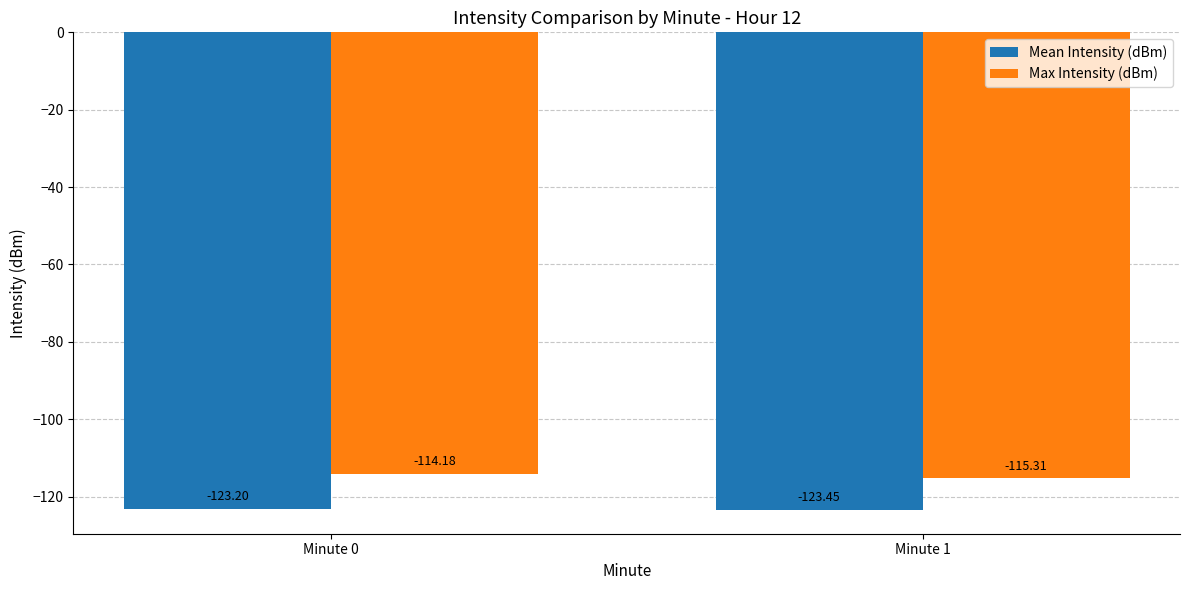

At which label is Max Intensity (dBm) closest to -114?

Minute 0